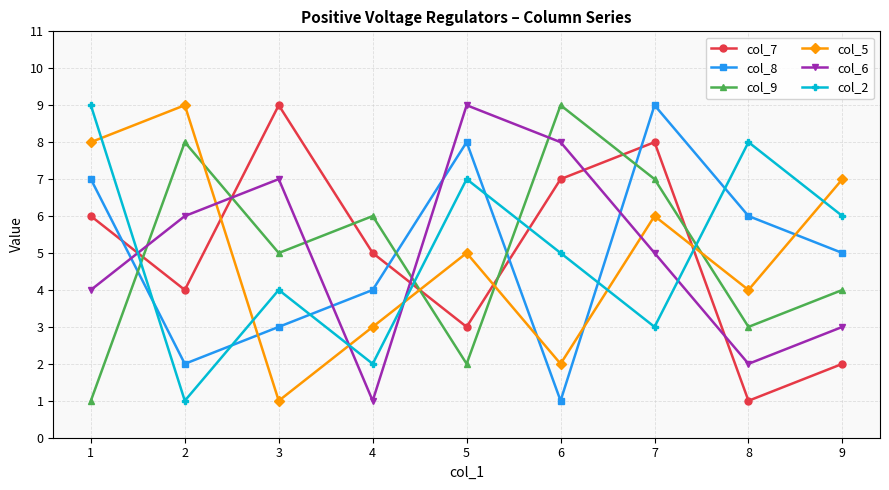

Reading left to right, transcribe all the data shown in this chart.

col_7: 1=6	2=4	3=9	4=5	5=3	6=7	7=8	8=1	9=2
col_8: 1=7	2=2	3=3	4=4	5=8	6=1	7=9	8=6	9=5
col_9: 1=1	2=8	3=5	4=6	5=2	6=9	7=7	8=3	9=4
col_5: 1=8	2=9	3=1	4=3	5=5	6=2	7=6	8=4	9=7
col_6: 1=4	2=6	3=7	4=1	5=9	6=8	7=5	8=2	9=3
col_2: 1=9	2=1	3=4	4=2	5=7	6=5	7=3	8=8	9=6